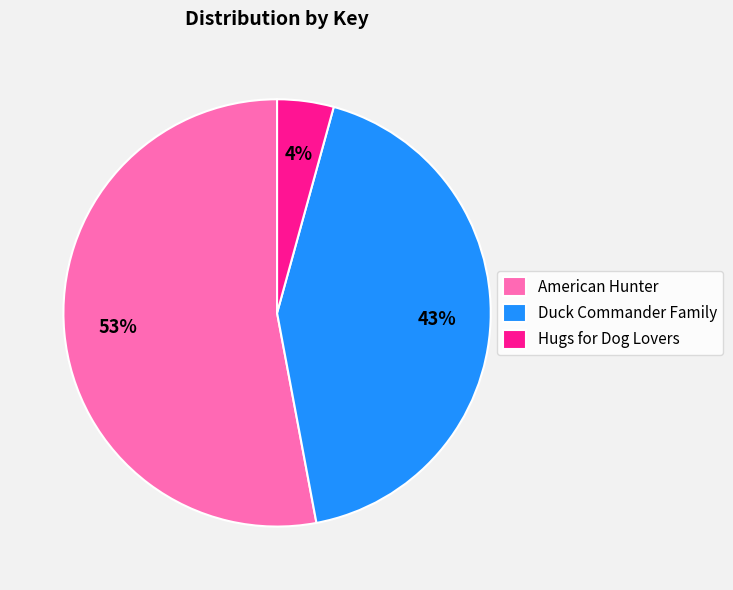

How many slices are in this pie chart?

3